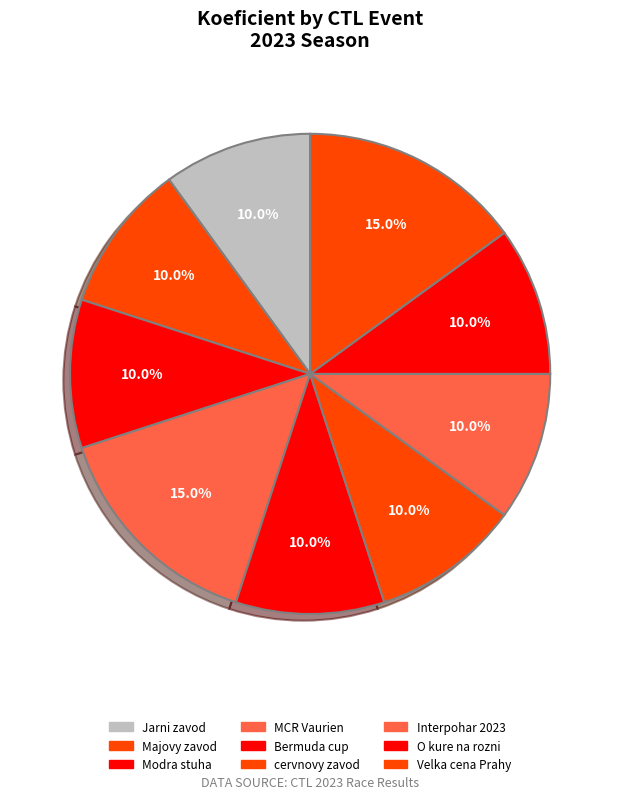

How many slices are in this pie chart?

9